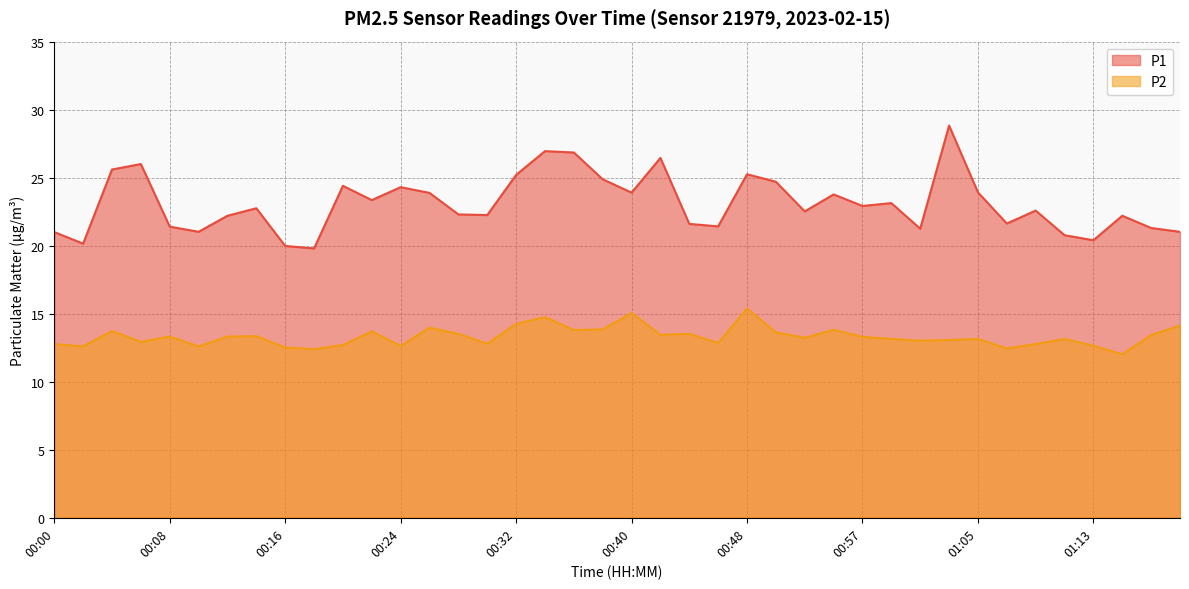

Which series changed the most between 00:00 and 00:42?

P1